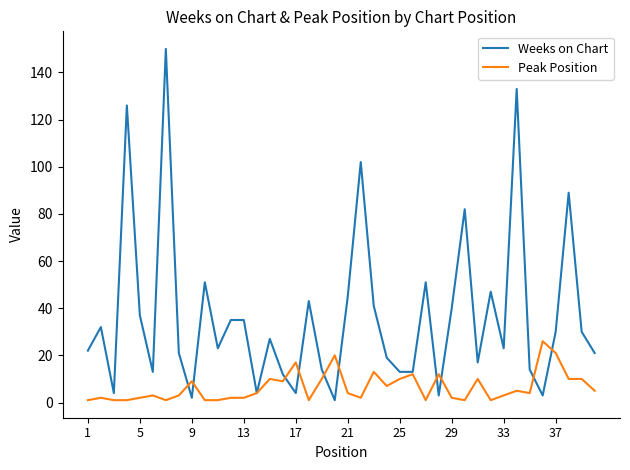

What is the average value of the Weeks on Chart series?

37